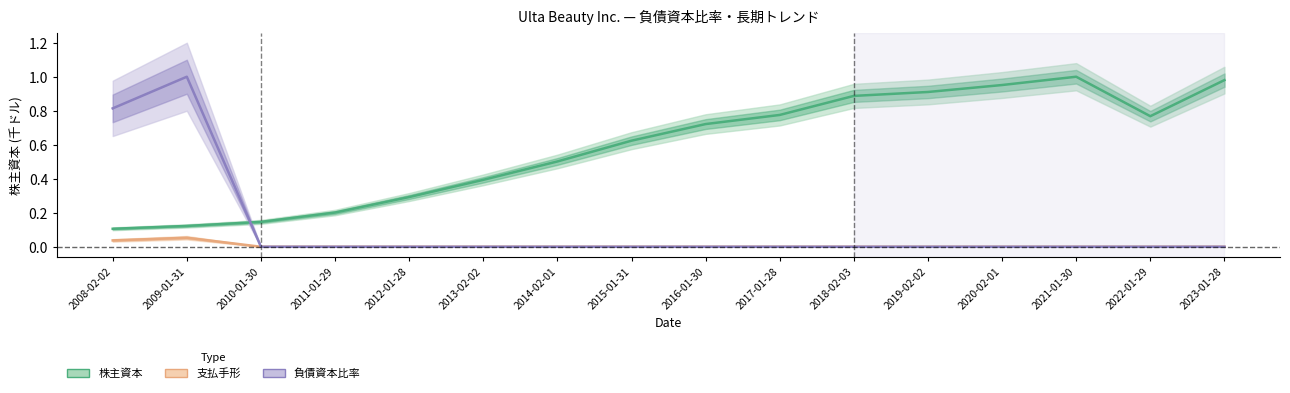

What is the difference between the 株主資本 values at 2015-01-31 and 2022-01-29?

0.1